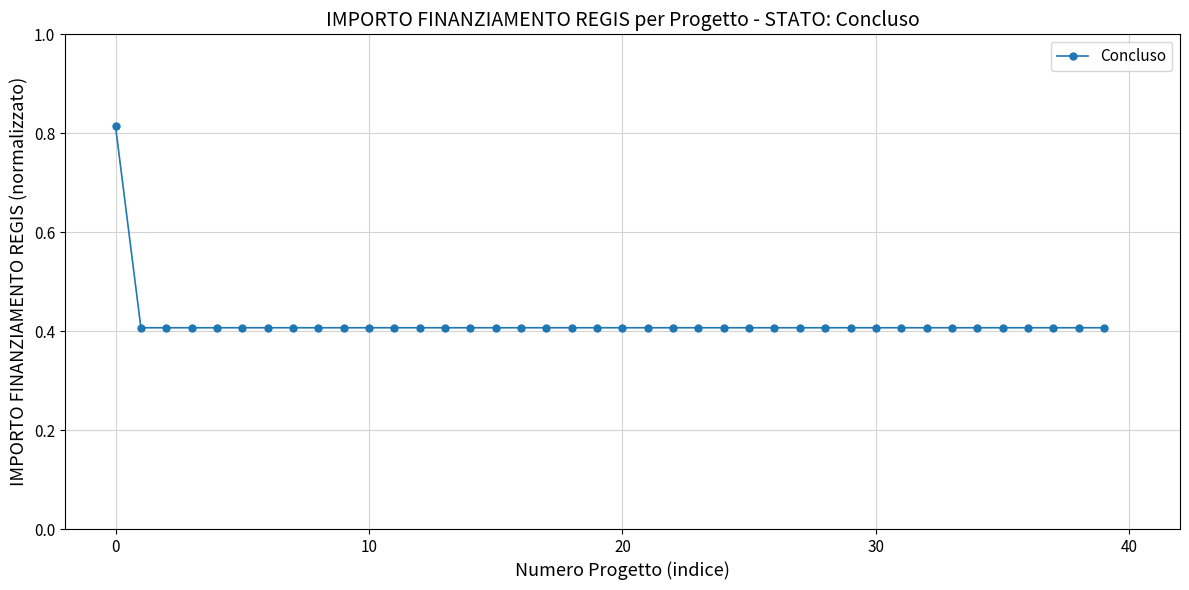

What is the difference between the maximum and minimum values?

0.4